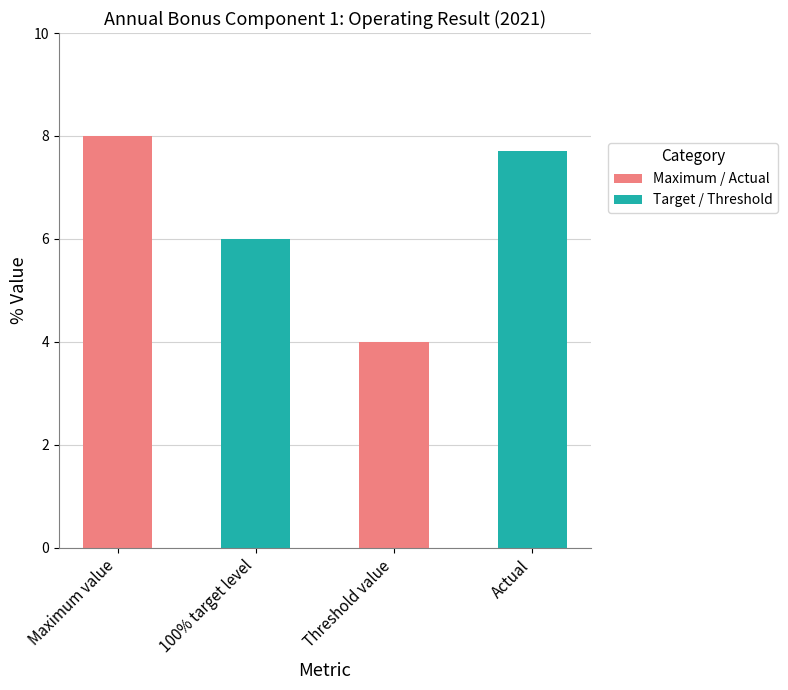

The chart shows a value of 7.7 at Actual. True or false?

True